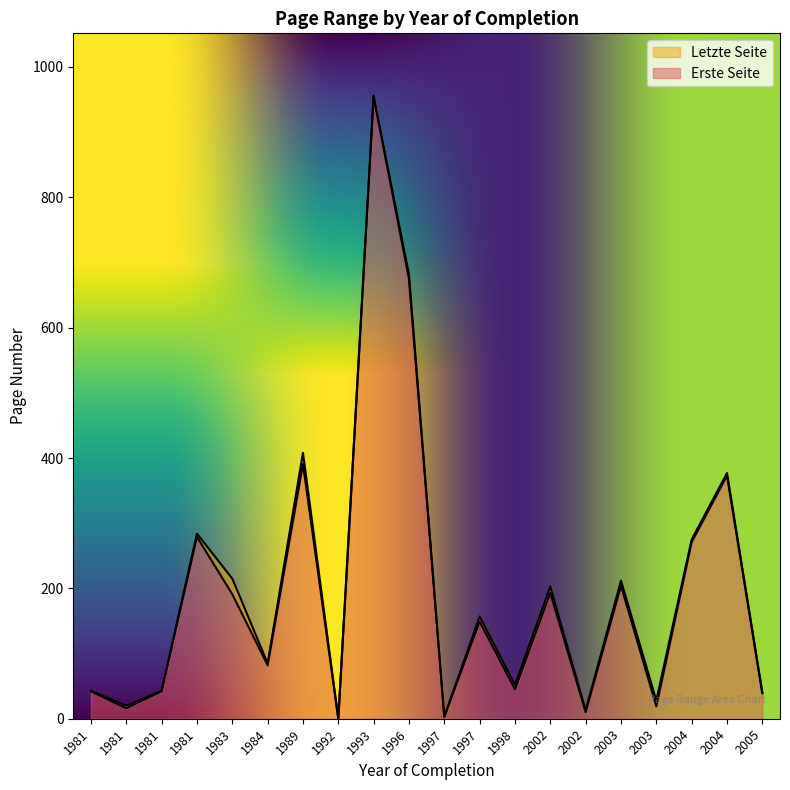

What are all the series names shown in the legend?

Letzte Seite, Erste Seite